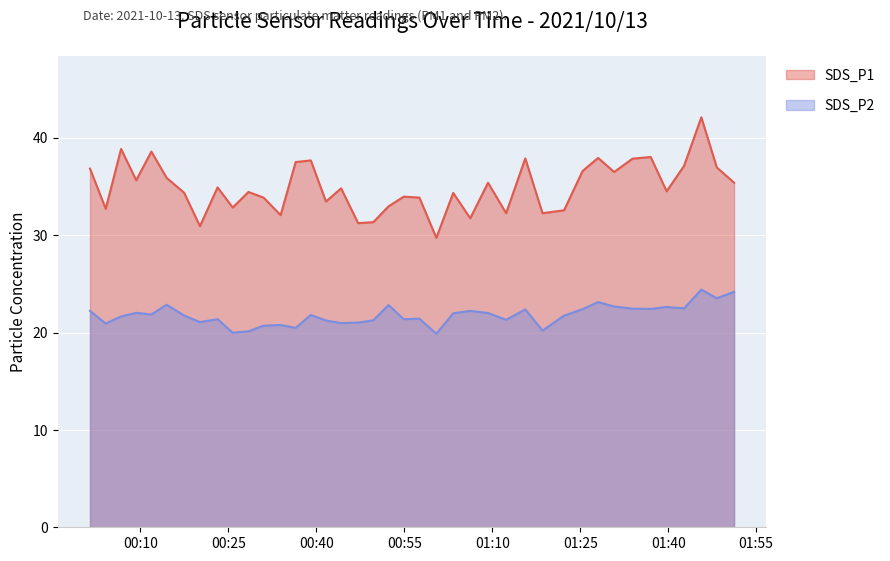

What is the minimum value shown in the chart?

19.9